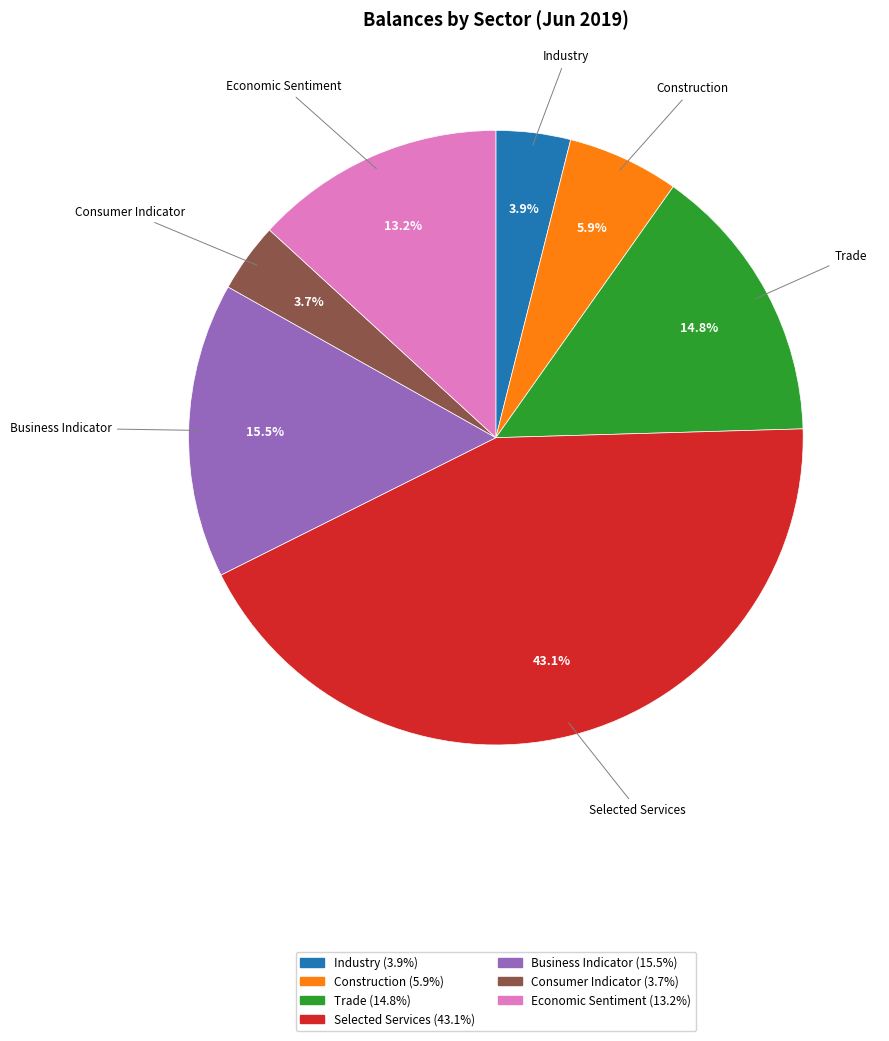

True or false: Economic Sentiment accounts for 13% of the total.

True